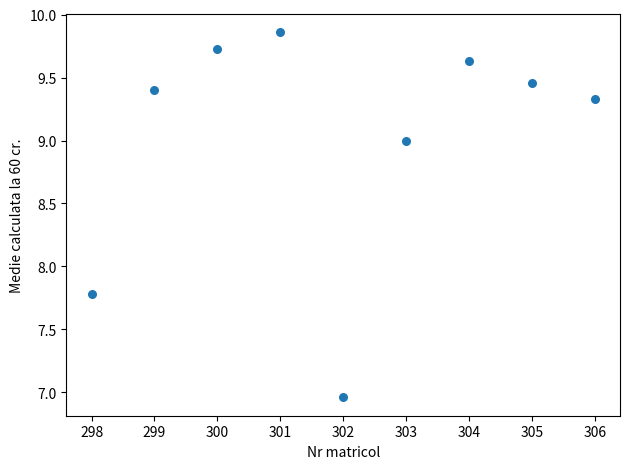

What is the average Y value?

9.0